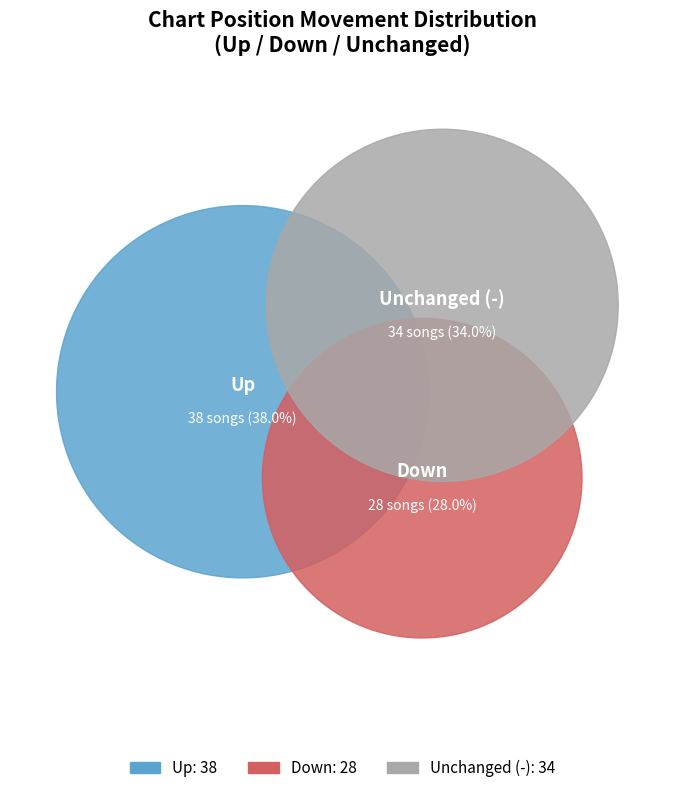

True or false: - accounts for 21% of the total.

False